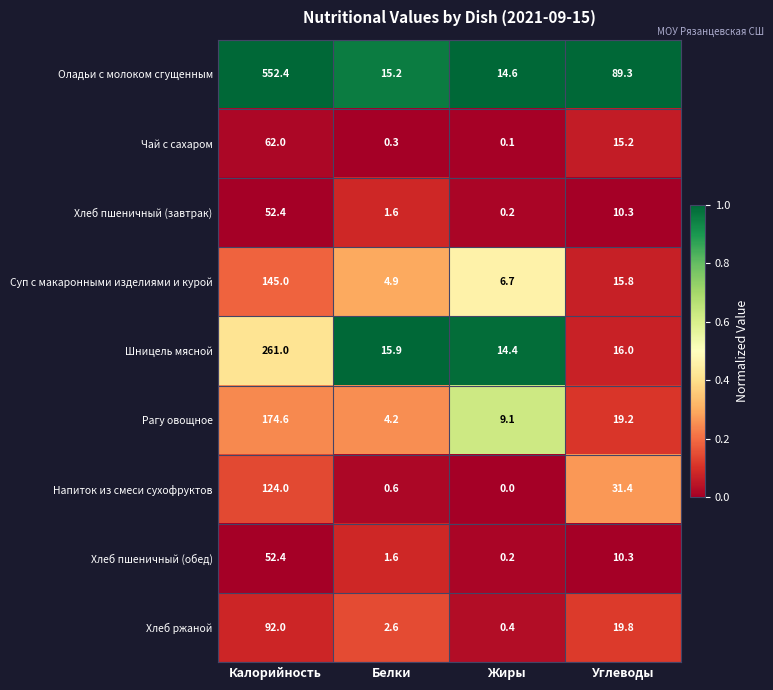

Count the number of categories in the chart.

4